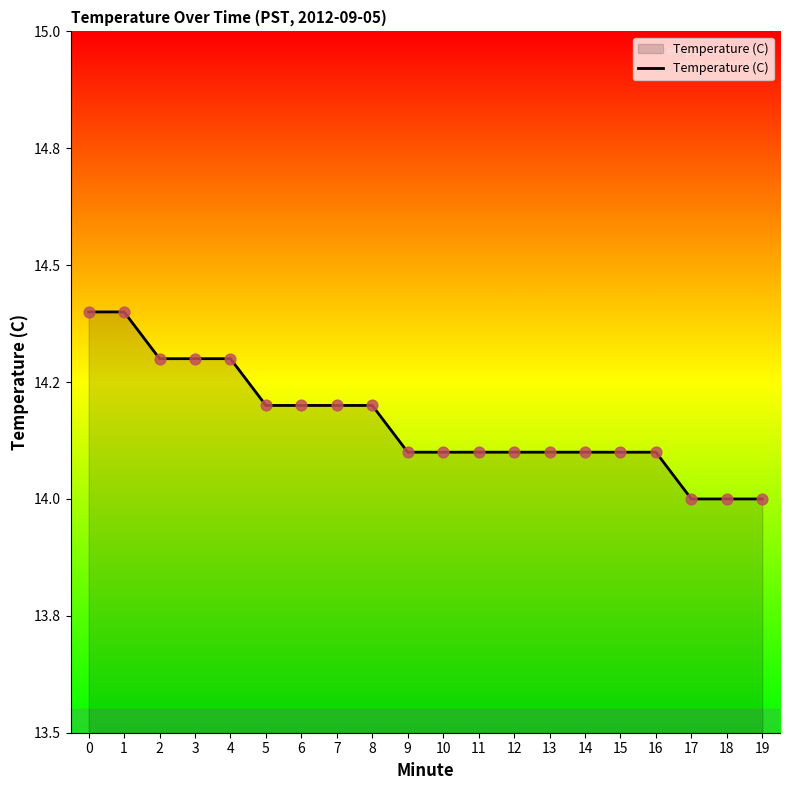

Approximately how many times larger is the value at 15 compared to 14?

1.0